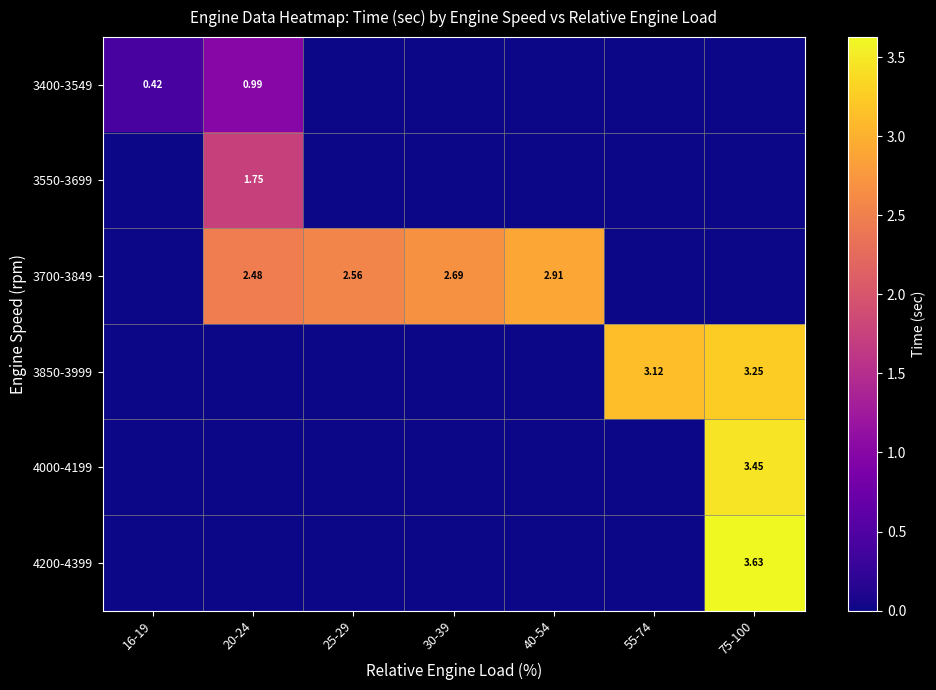

What is the difference between the highest and lowest values at 40-54?

2.9